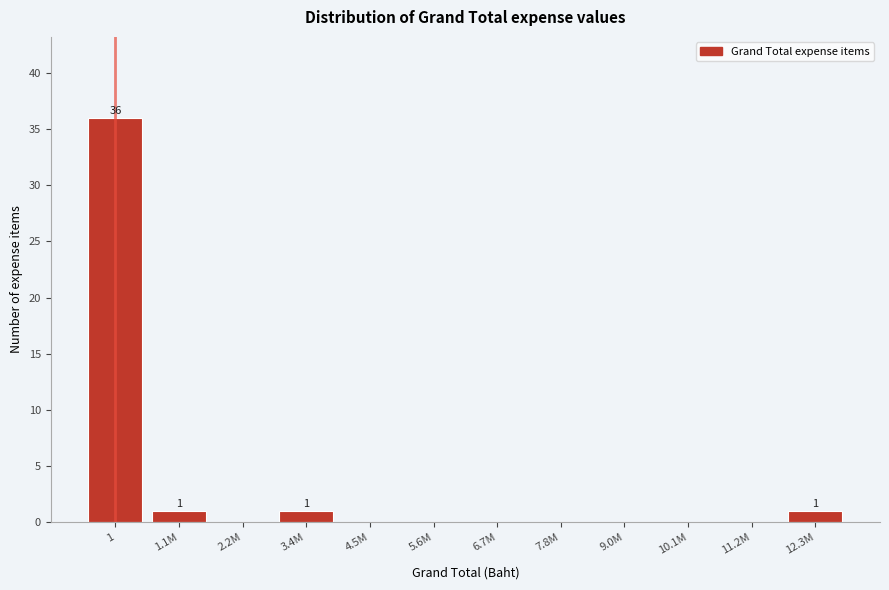

Reading left to right, extract all data points from this chart.

1=36	1.1M=1	2.2M=0	3.4M=1	4.5M=0	5.6M=0	6.7M=0	7.8M=0	9.0M=0	10.1M=0	11.2M=0	12.3M=1